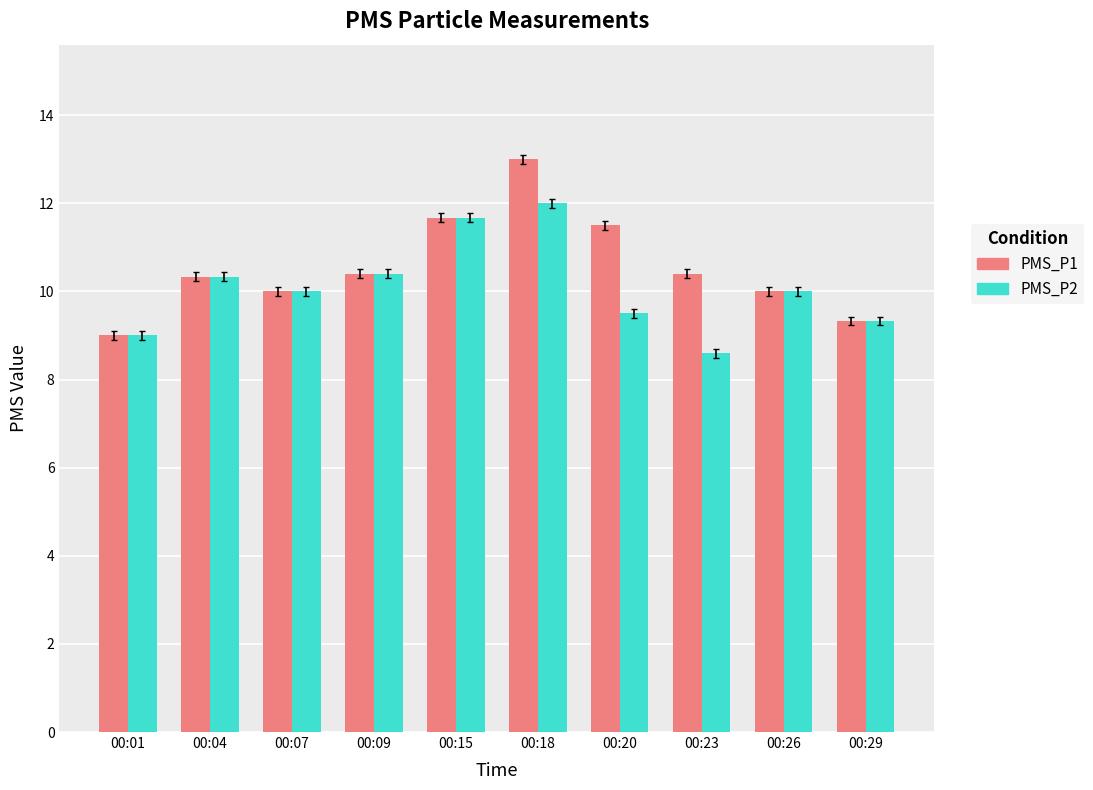

Reading right to left, extract all data points from this chart.

PMS_P1: 00:29=9.3	00:26=10.0	00:23=10.4	00:20=11.5	00:18=13.0	00:15=11.7	00:09=10.4	00:07=10.0	00:04=10.3	00:01=9.0
PMS_P2: 00:29=9.3	00:26=10.0	00:23=8.6	00:20=9.5	00:18=12.0	00:15=11.7	00:09=10.4	00:07=10.0	00:04=10.3	00:01=9.0